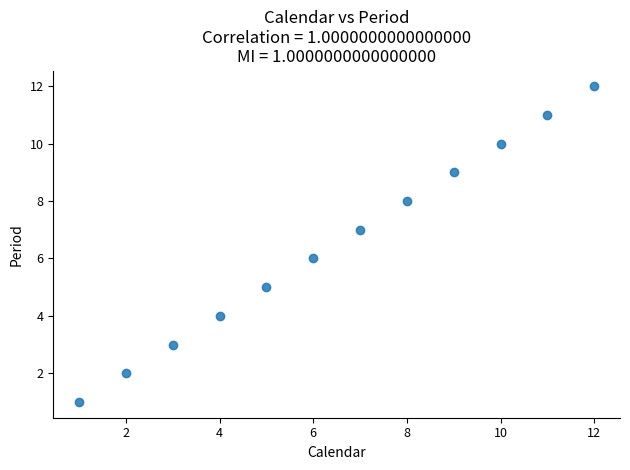

What is the range of Y values (max minus min)?

11